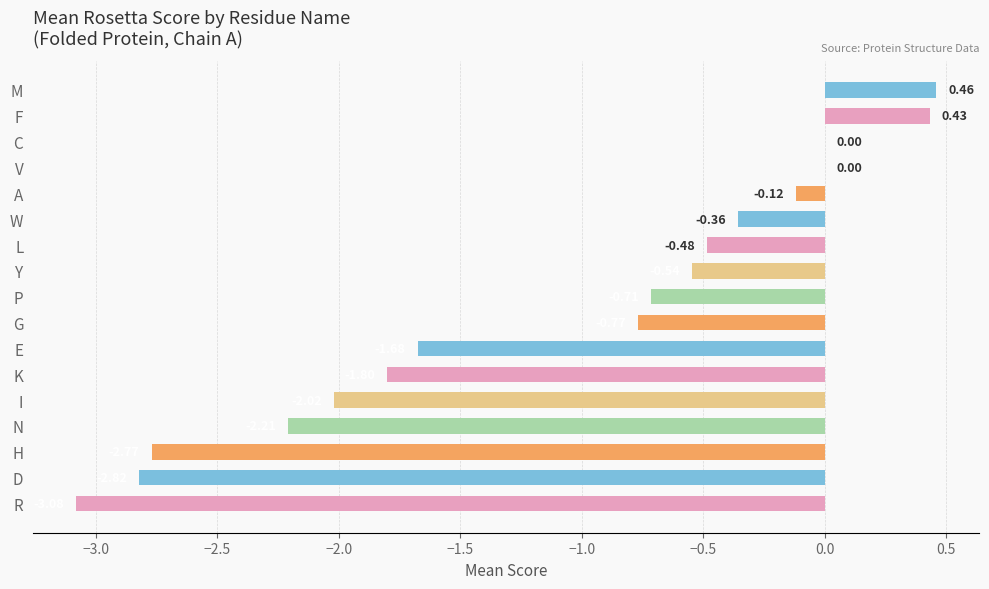

What is the sum of all values?

-18.5